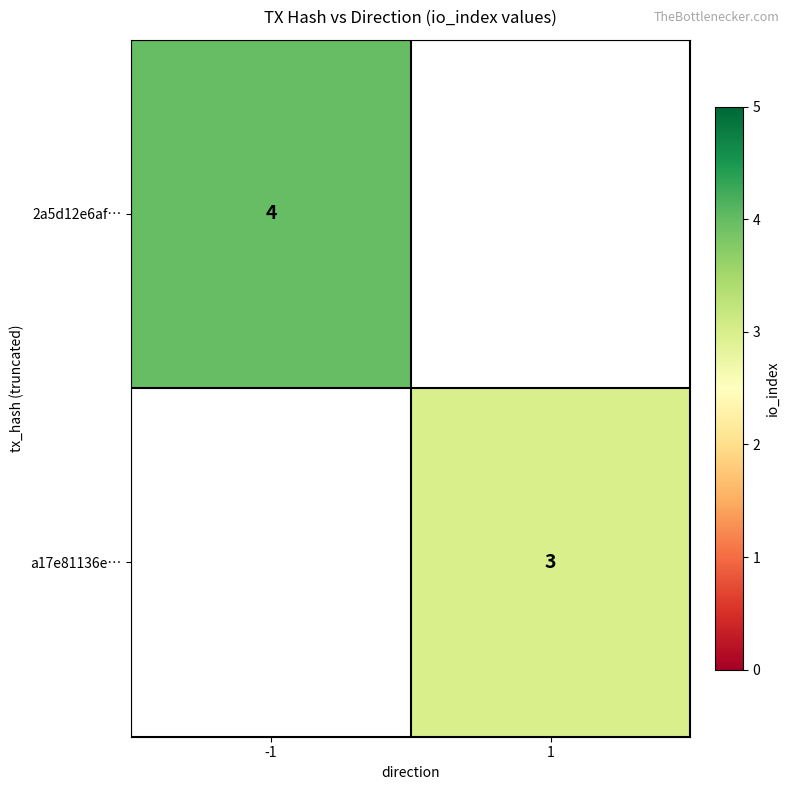

True or false: a17e81136e… has a value of 5 at 1.

False